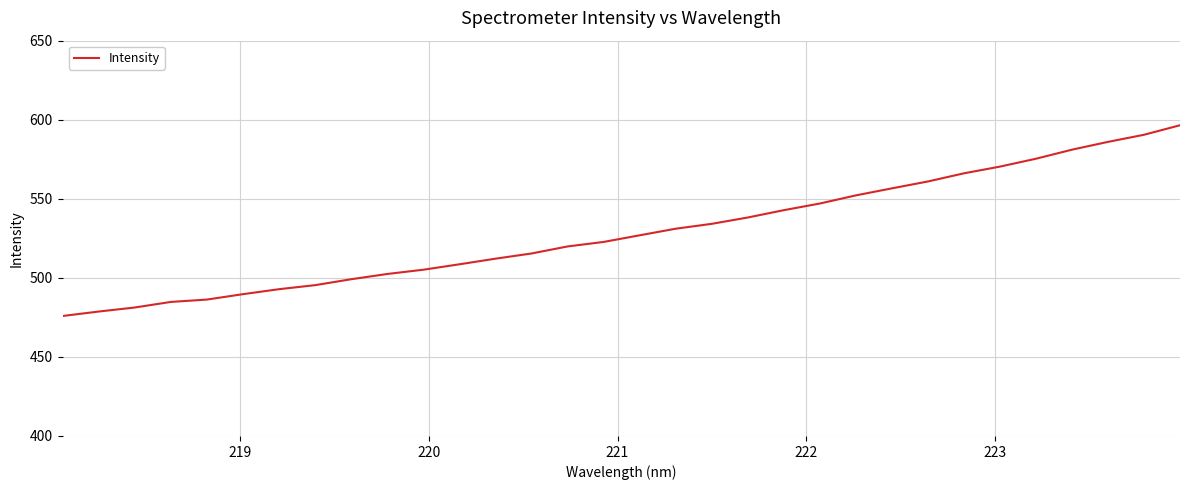

What is the smallest value displayed?

475.9